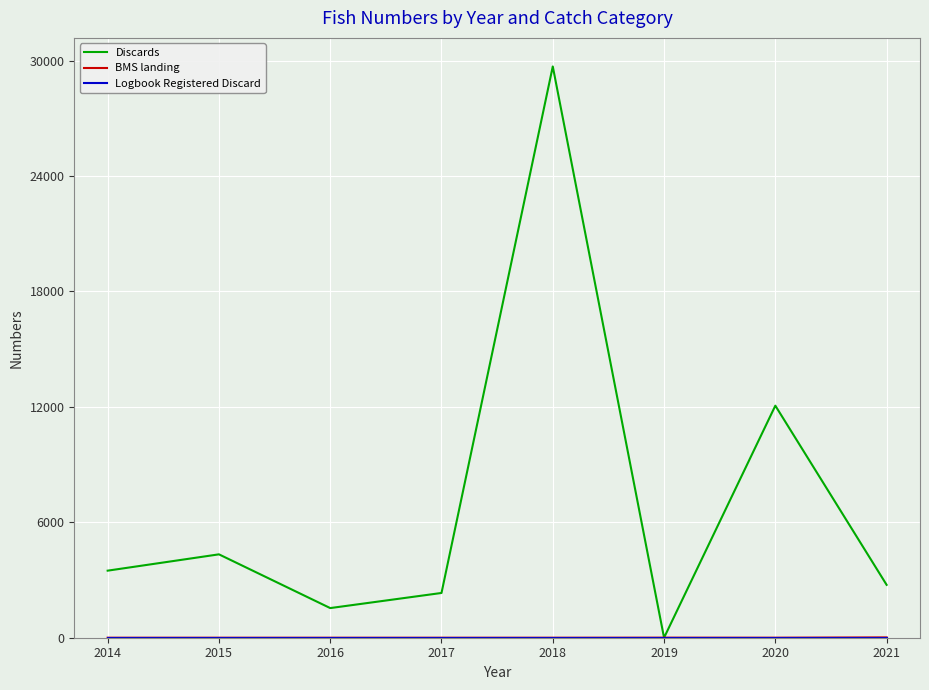

What is the difference between the highest and lowest values at 2018?

29697.7